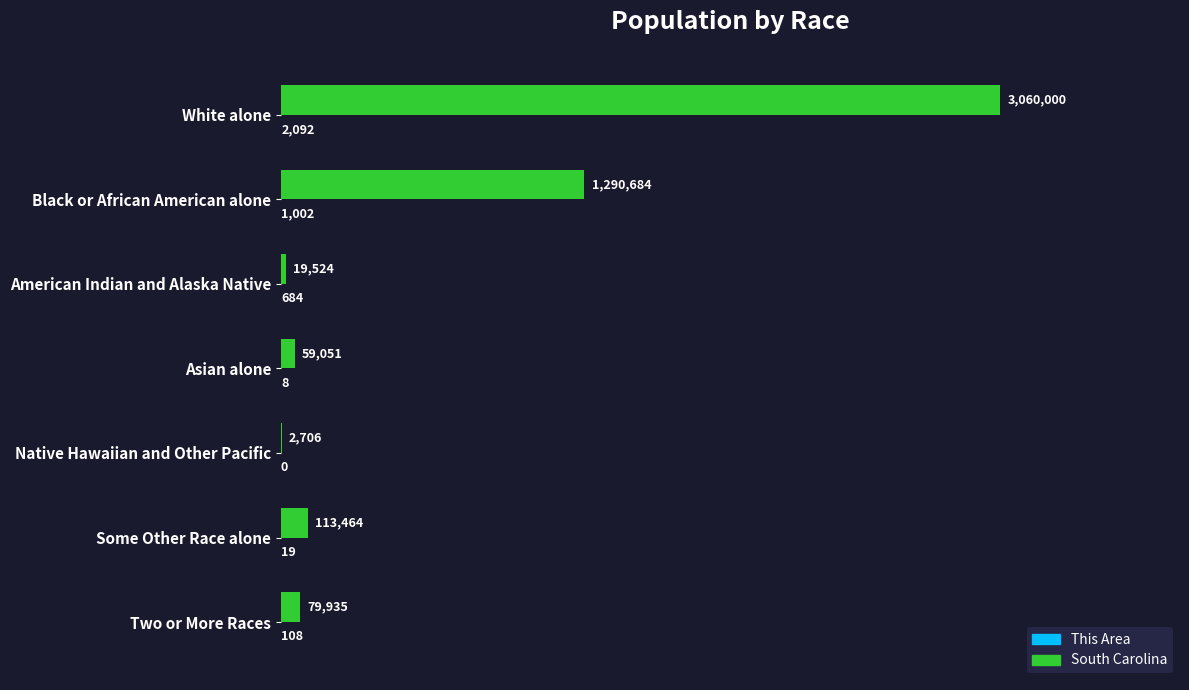

At how many categories does at least one series exceed 814460?

2